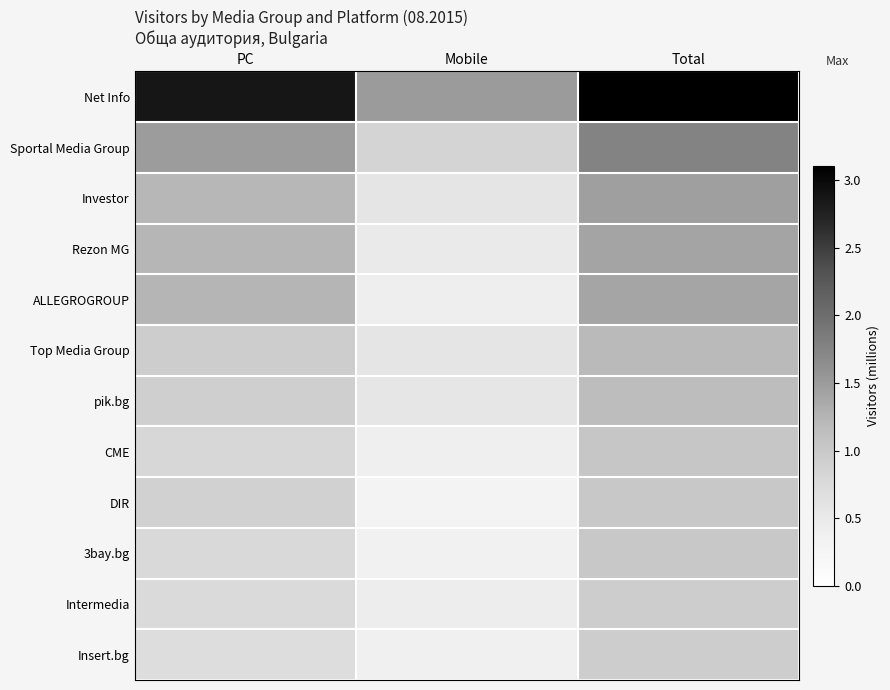

Which label corresponds to the largest value in the chart?

Total